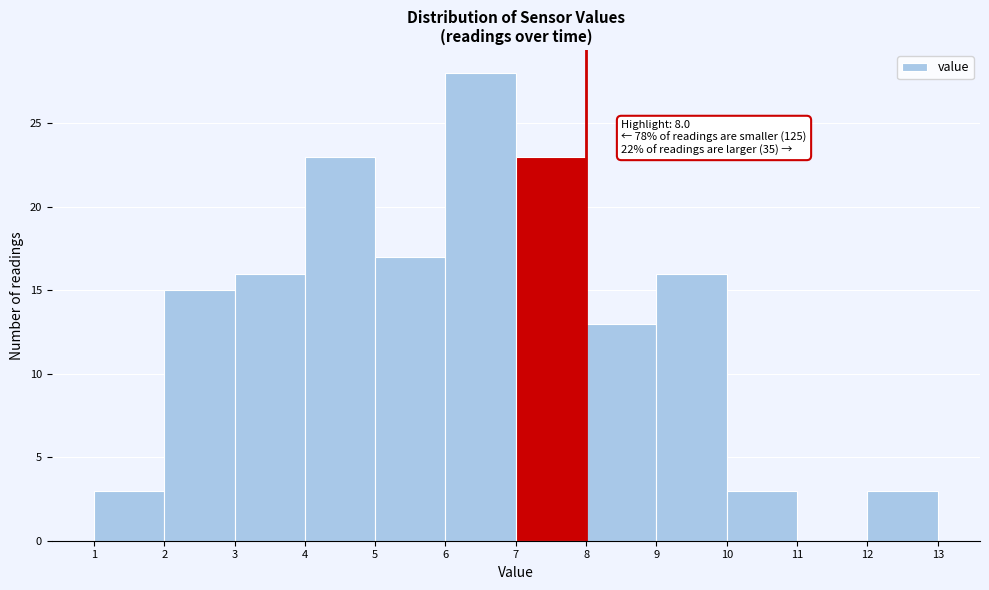

Over which range of the x-axis is the bar tallest?

6 to 7